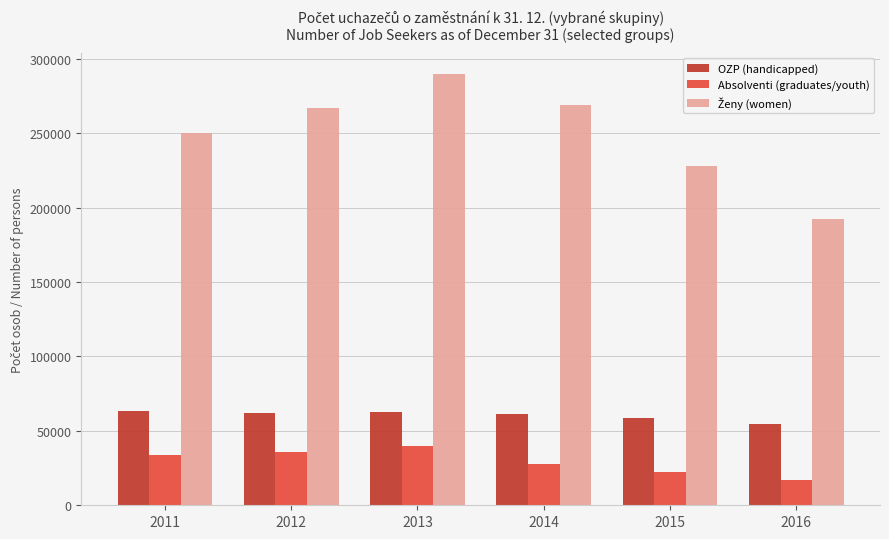

What is the difference between the highest and lowest values at 2011?

216793